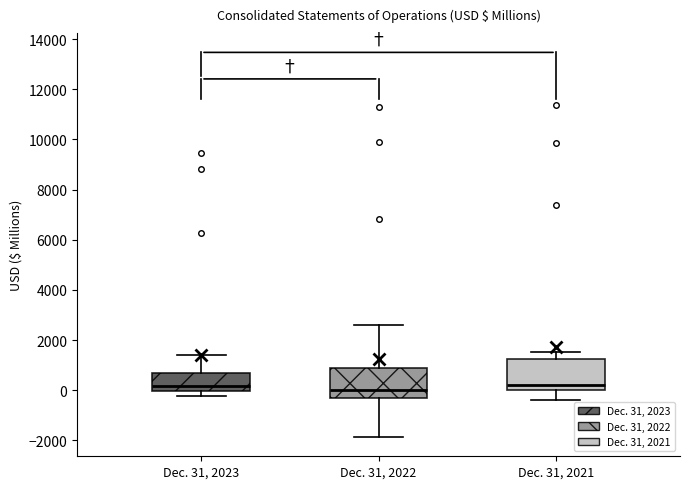

Reading left to right, transcribe this box plot: for each box, give where its median line is, the range the box spans, and where its two whiskers end, as read against the y-axis. The values are not printed on the chart, so give them approximately, as read against the axis.

Dec. 31, 2023: median 200, box 0 to 600, whiskers -200 to 1400
Dec. 31, 2022: median 0, box -400 to 800, whiskers -1800 to 2600
Dec. 31, 2021: median 200, box 0 to 1200, whiskers -400 to 1600